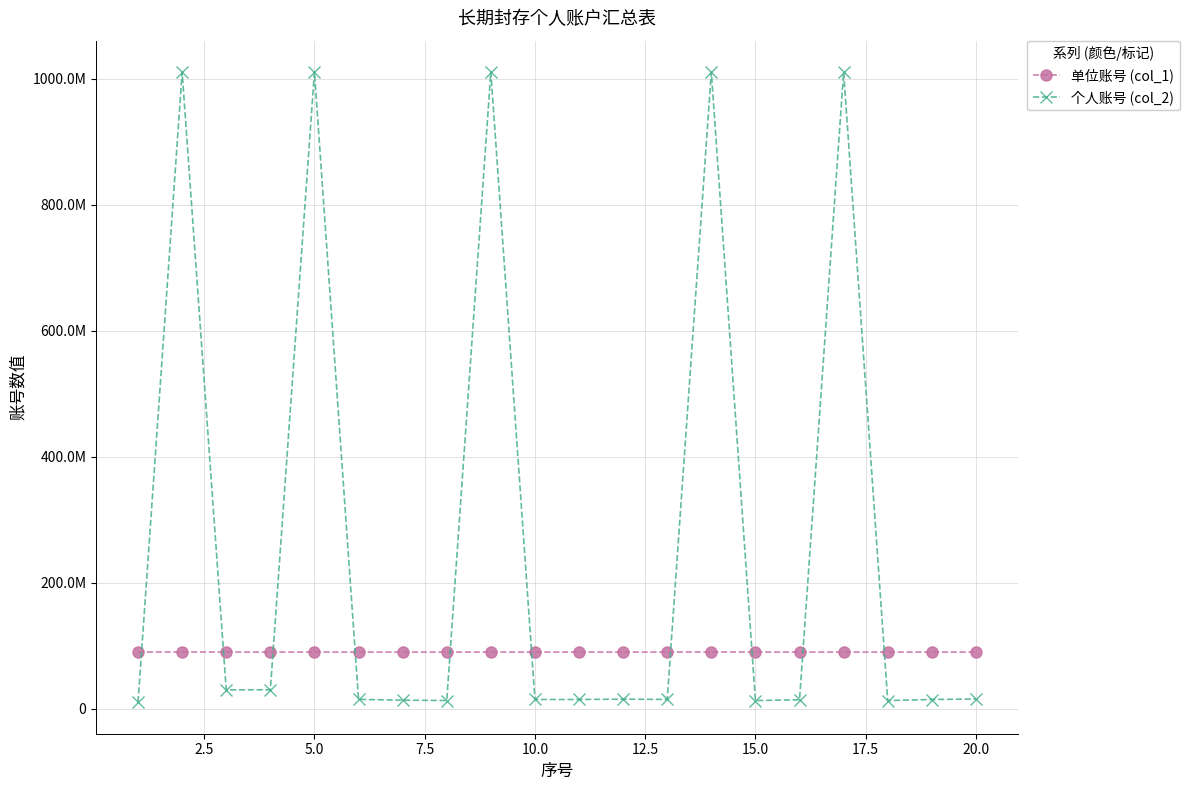

Is this an area chart (filled region under the line)?

No